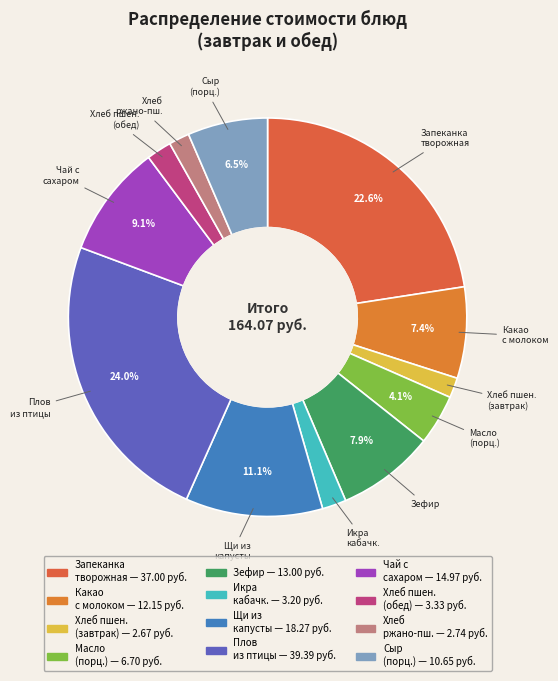

Count the number of slices in the pie.

12